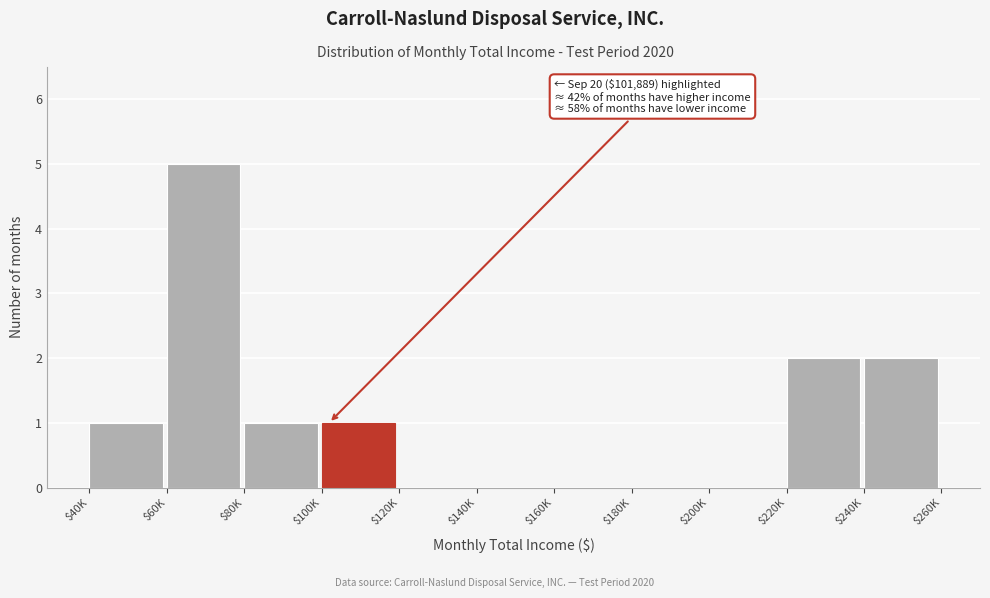

The chart shows a value of 2 at $220K. True or false?

True